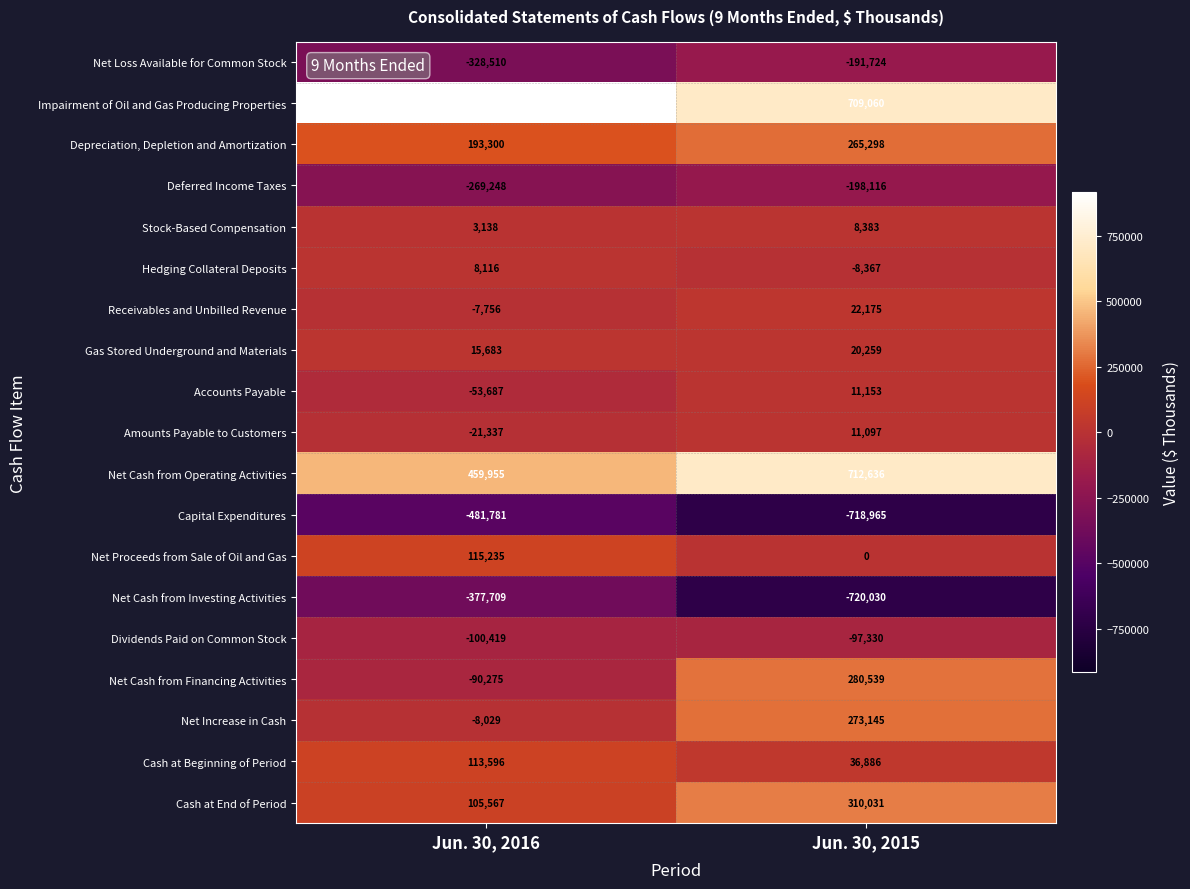

What is the difference between the maximum and minimum values in the Capital Expenditures series?

237184